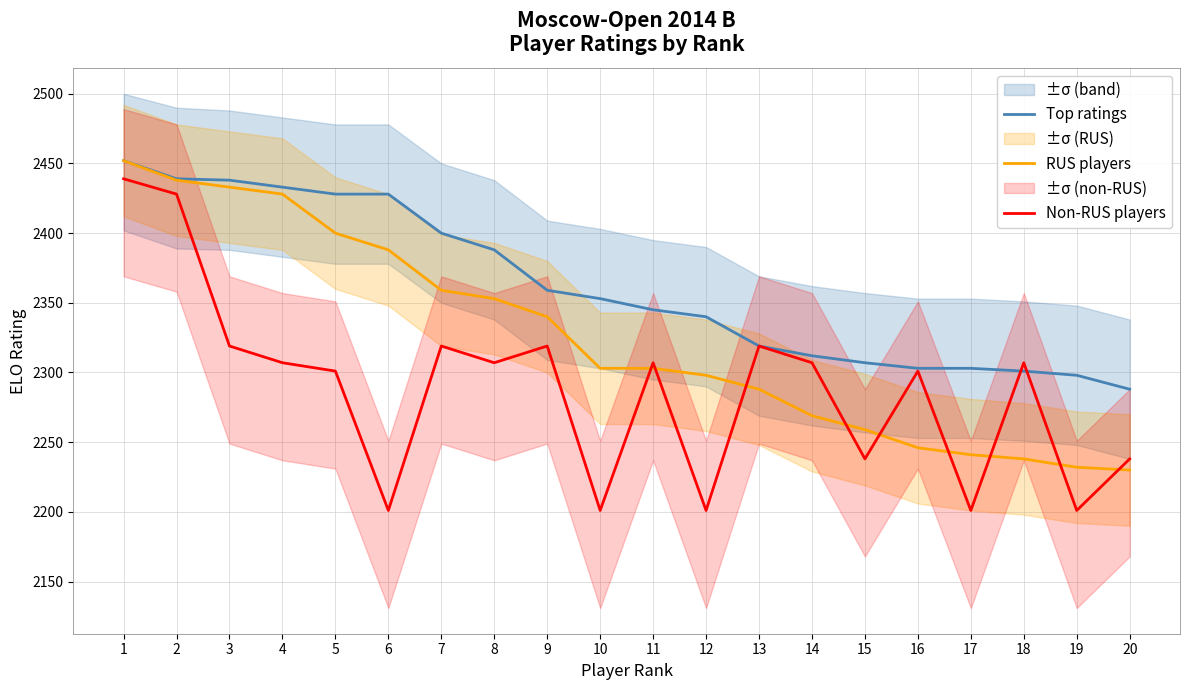

True or false: RUS players has more than 0 points higher than both neighbors.

False